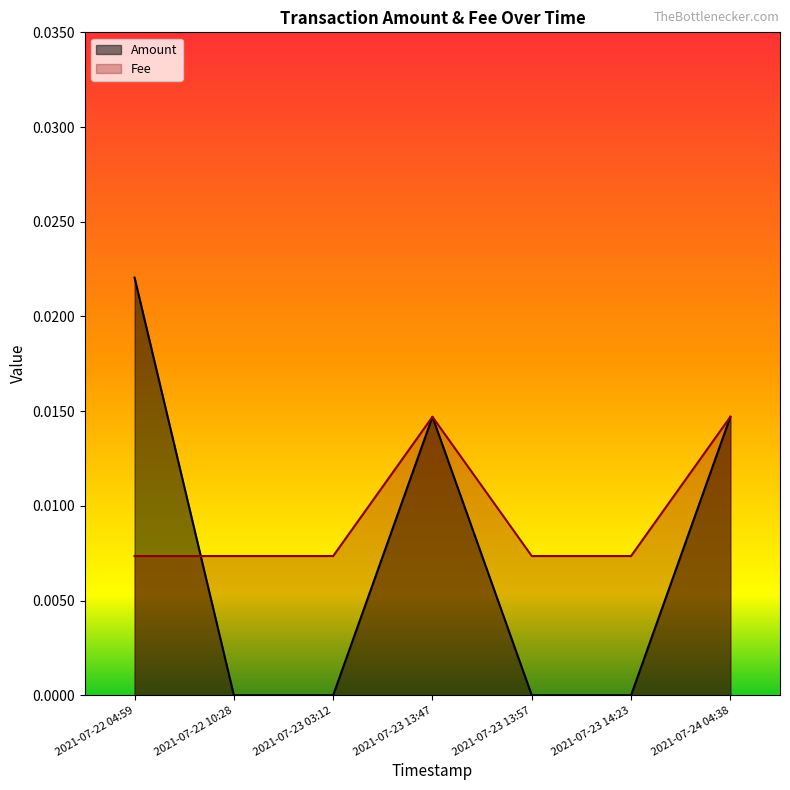

At which category is the sum across all series the highest?

2021-07-22 04:59